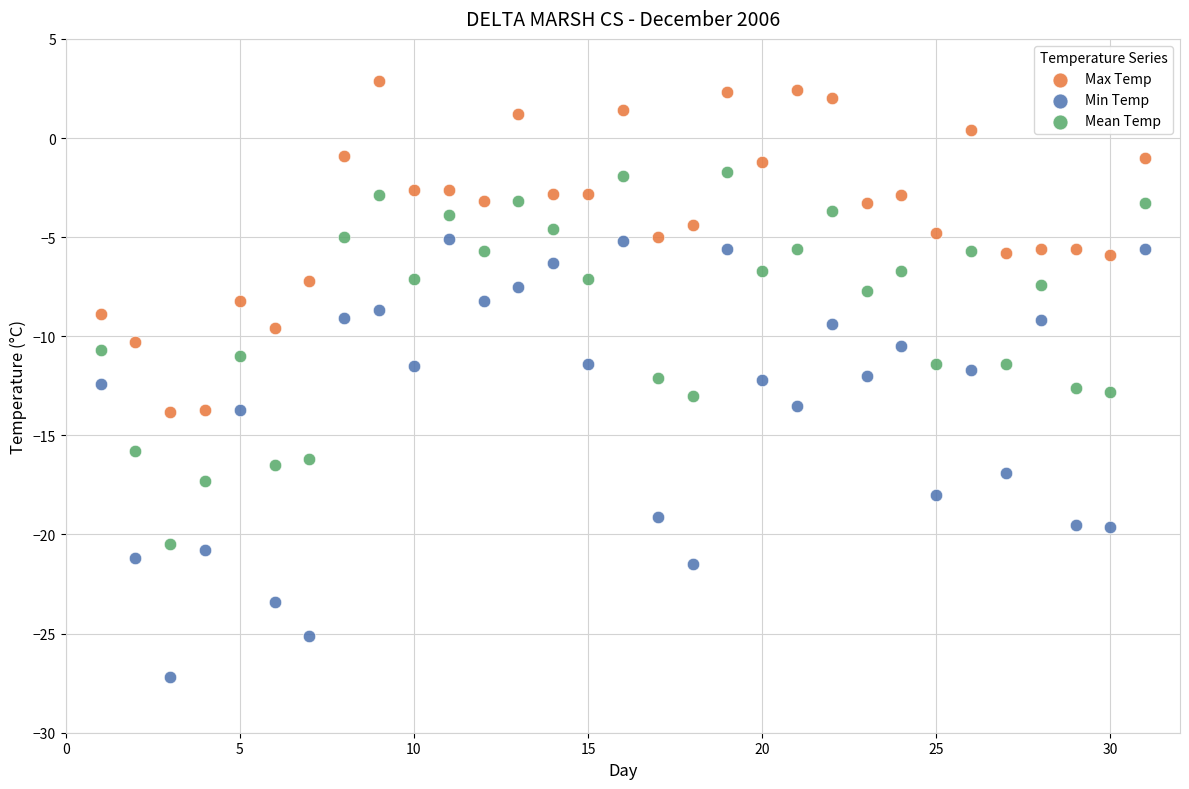

Which series has the widest spread of Y values?

Min Temp